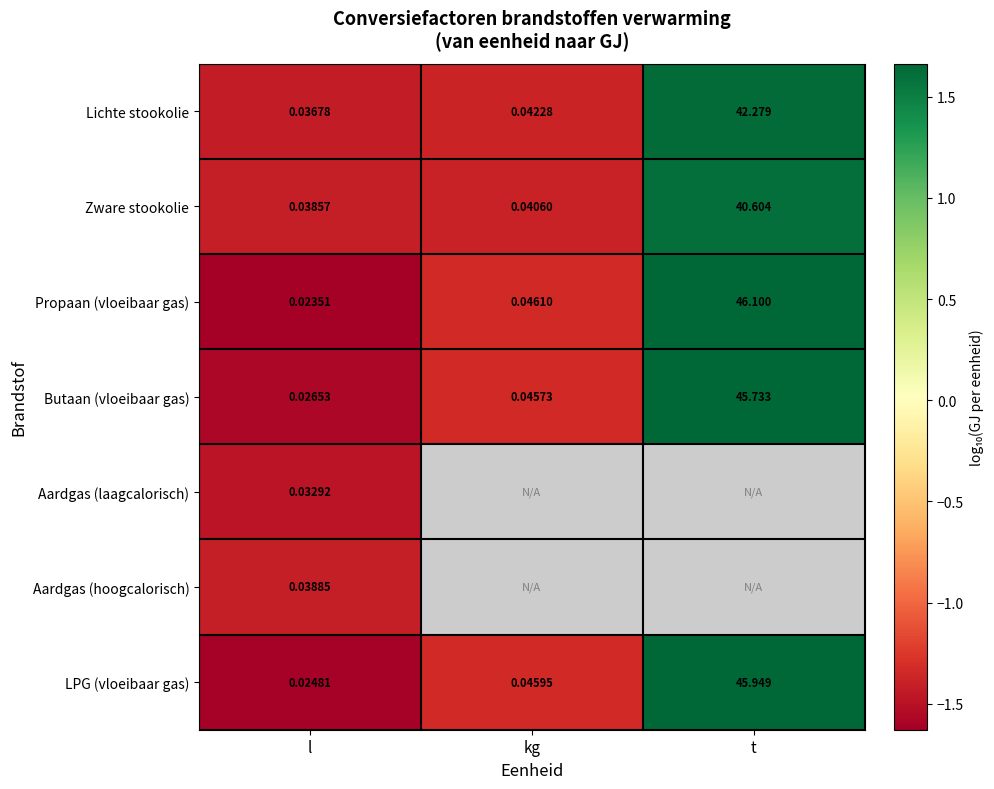

Count the number of data series in this chart.

7